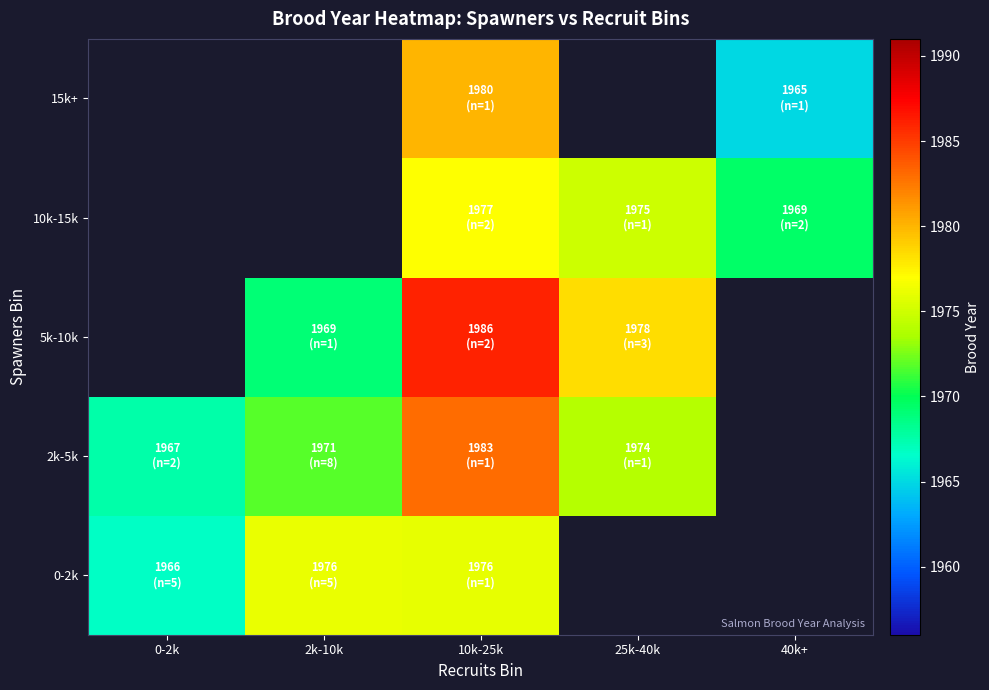

At 40k+, list the series in order from smallest to largest.

15k+, 0-2k, 2k-5k, 5k-10k, 10k-15k